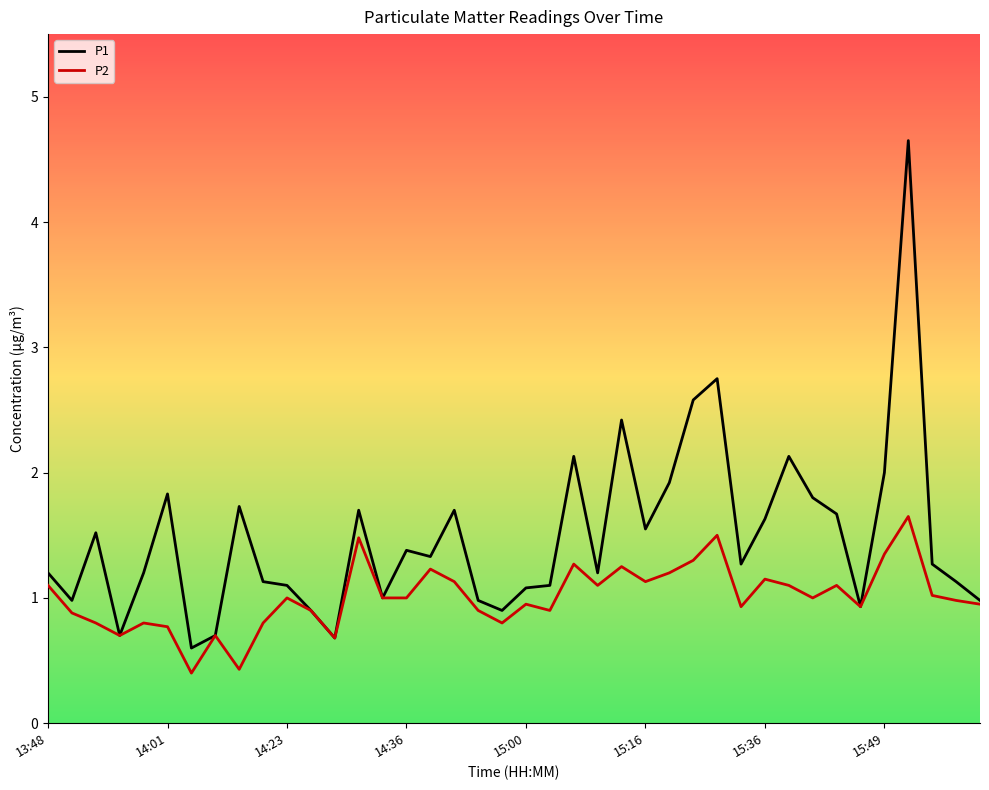

List the series in order of their peak value, highest first.

P1, P2